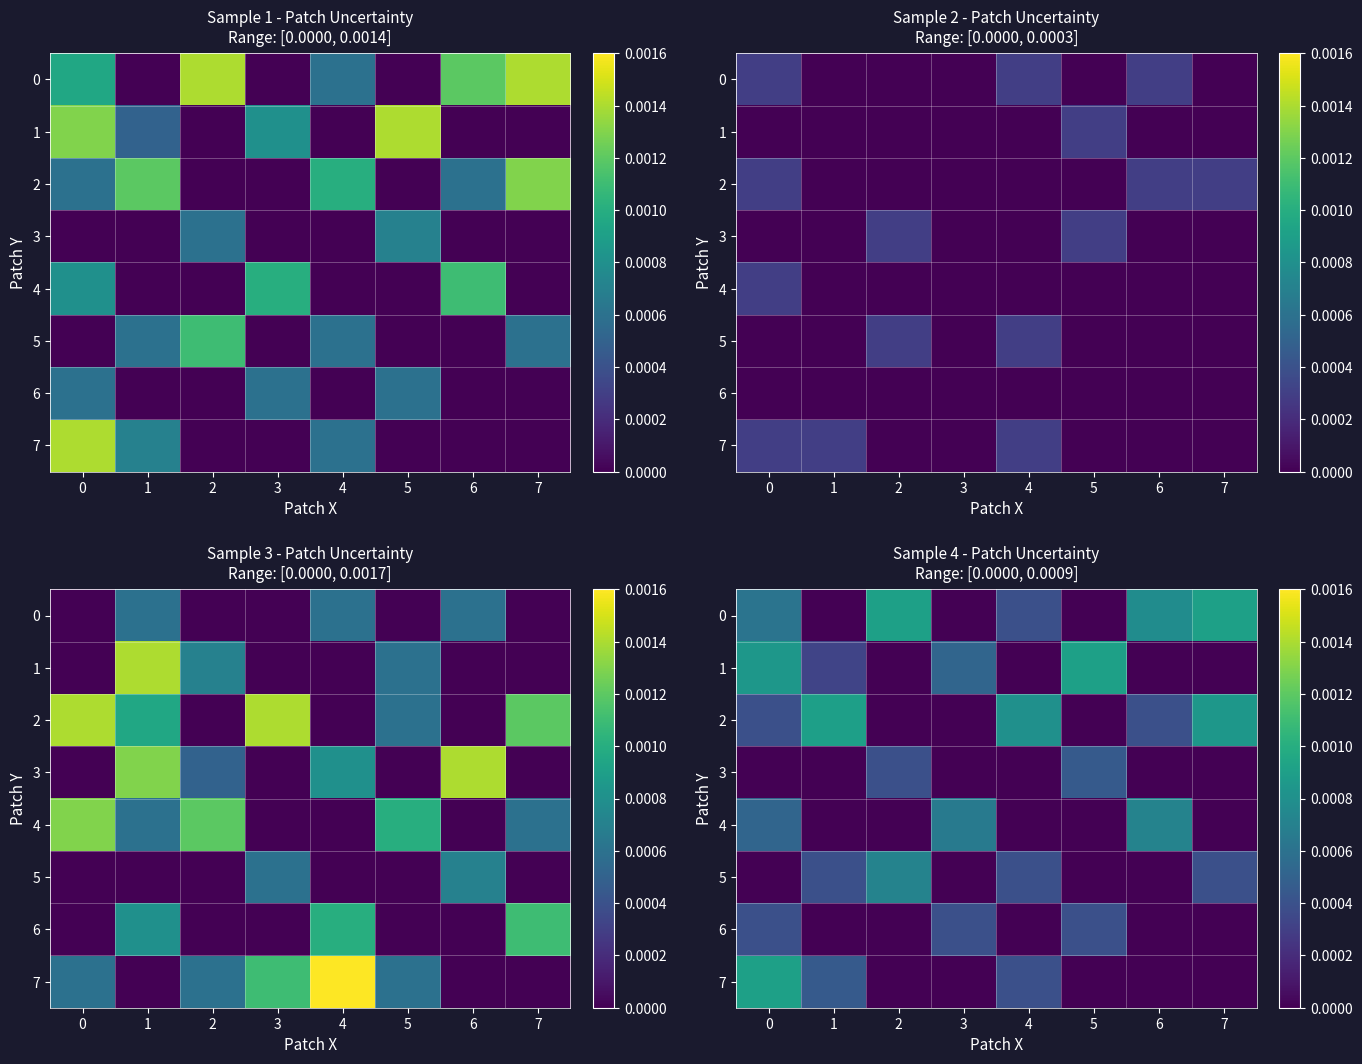

Rank the series by their maximum value, from lowest to highest.

6, 3, 4, 5, 2, 0, 1, 7